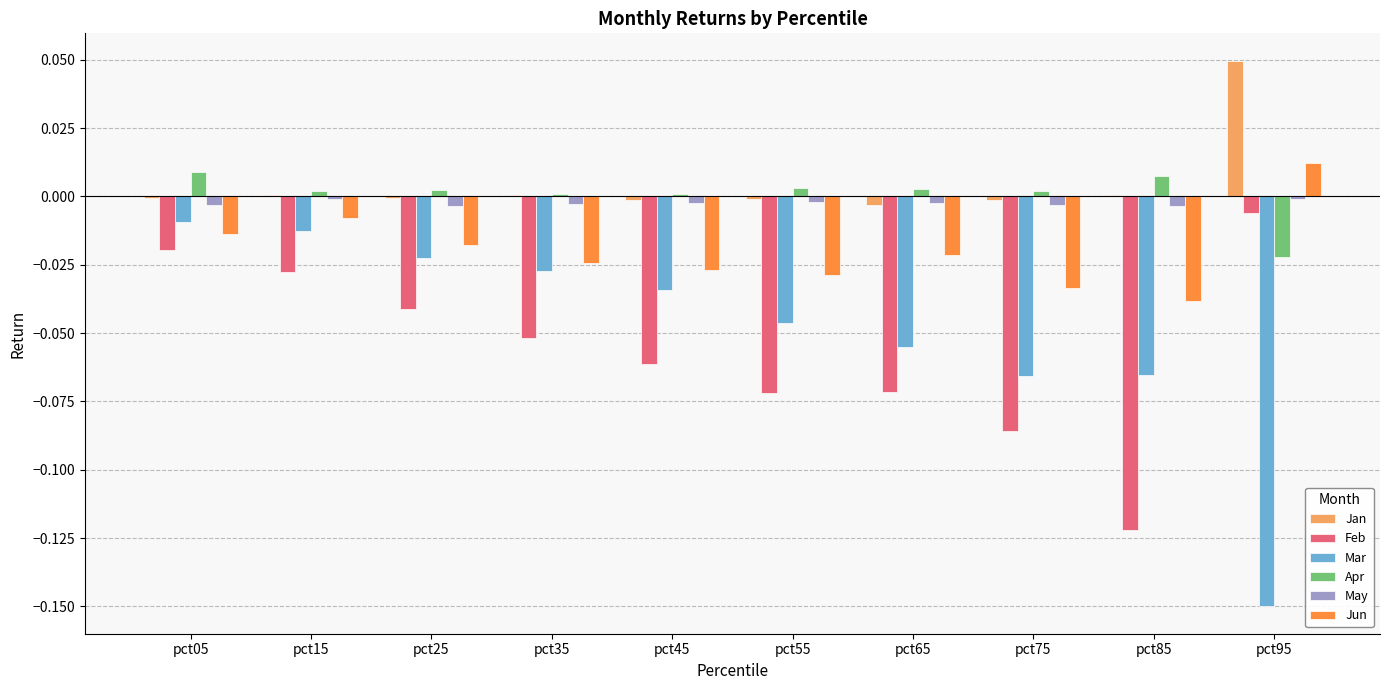

At which label is Jun closest to 0?

pct15